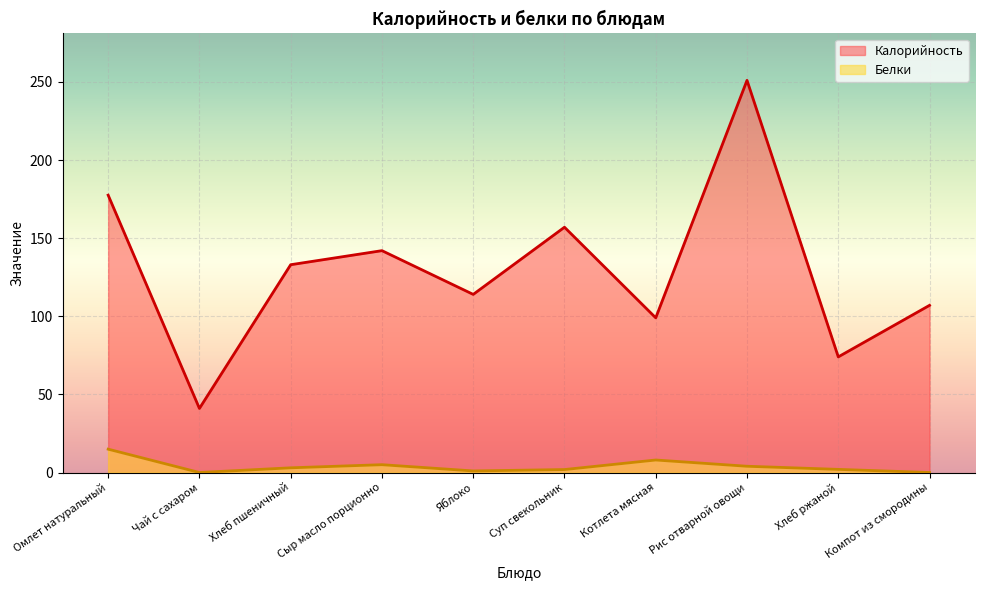

The Белки series shows 0.4 at Яблоко. True or false?

False